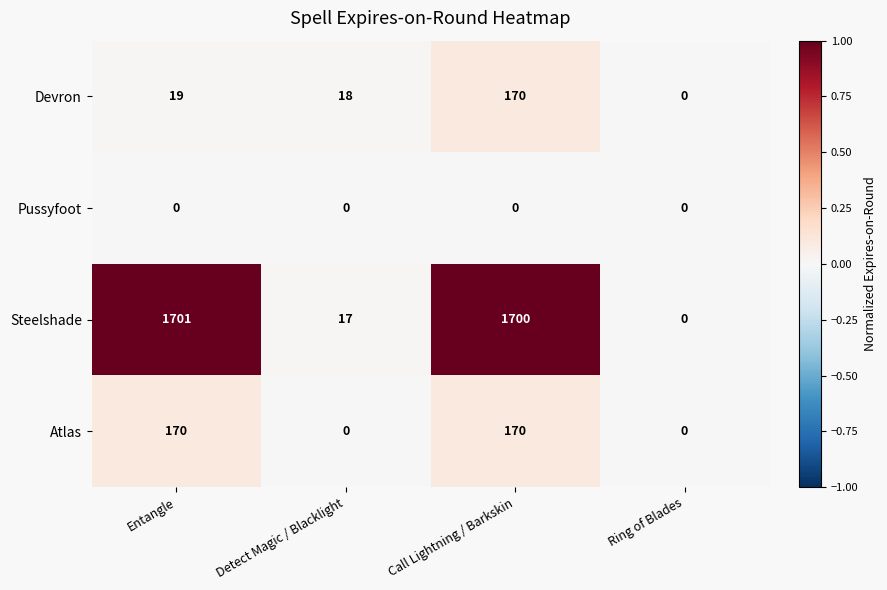

Reading left to right, list all the values displayed in this chart.

Devron: 19	18	170	0
Pussyfoot: 0	0	0	0
Steelshade: 1701	17	1700	0
Atlas: 170	0	170	0